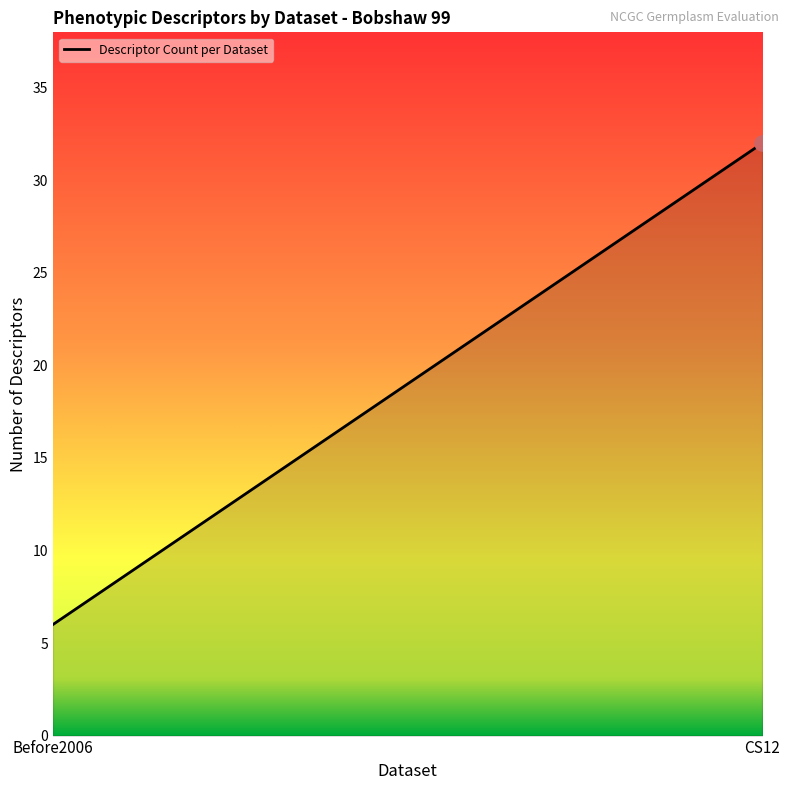

Approximately how many times larger is the value at Before2006 compared to CS12?

0.2